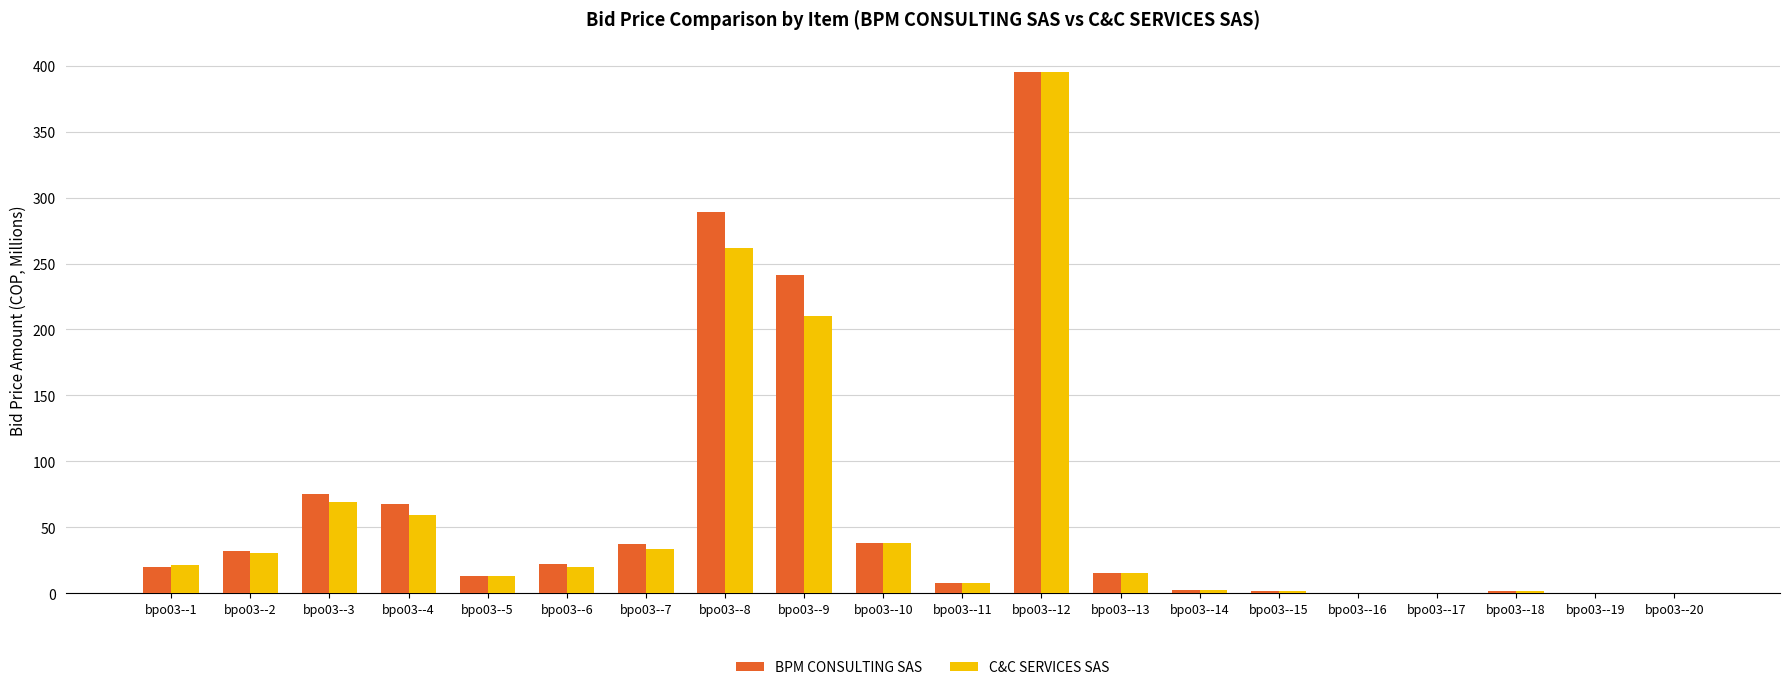

Are the bars horizontal?

No